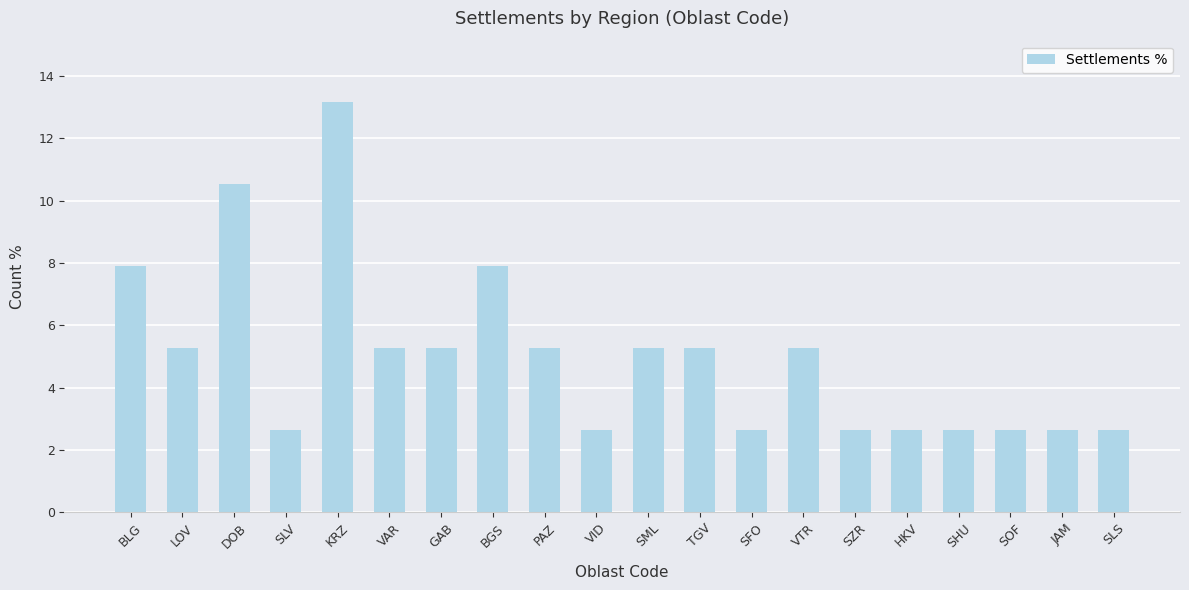

The value at SOF is 1.0. True or false?

False